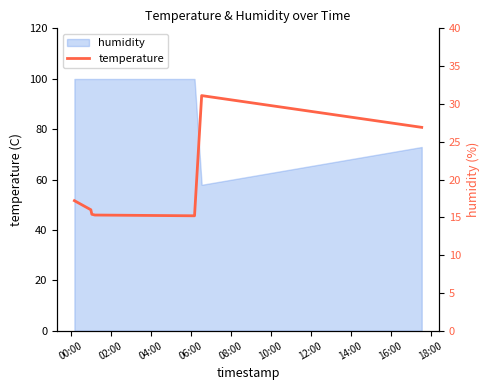

What is the smallest value displayed?

15.2